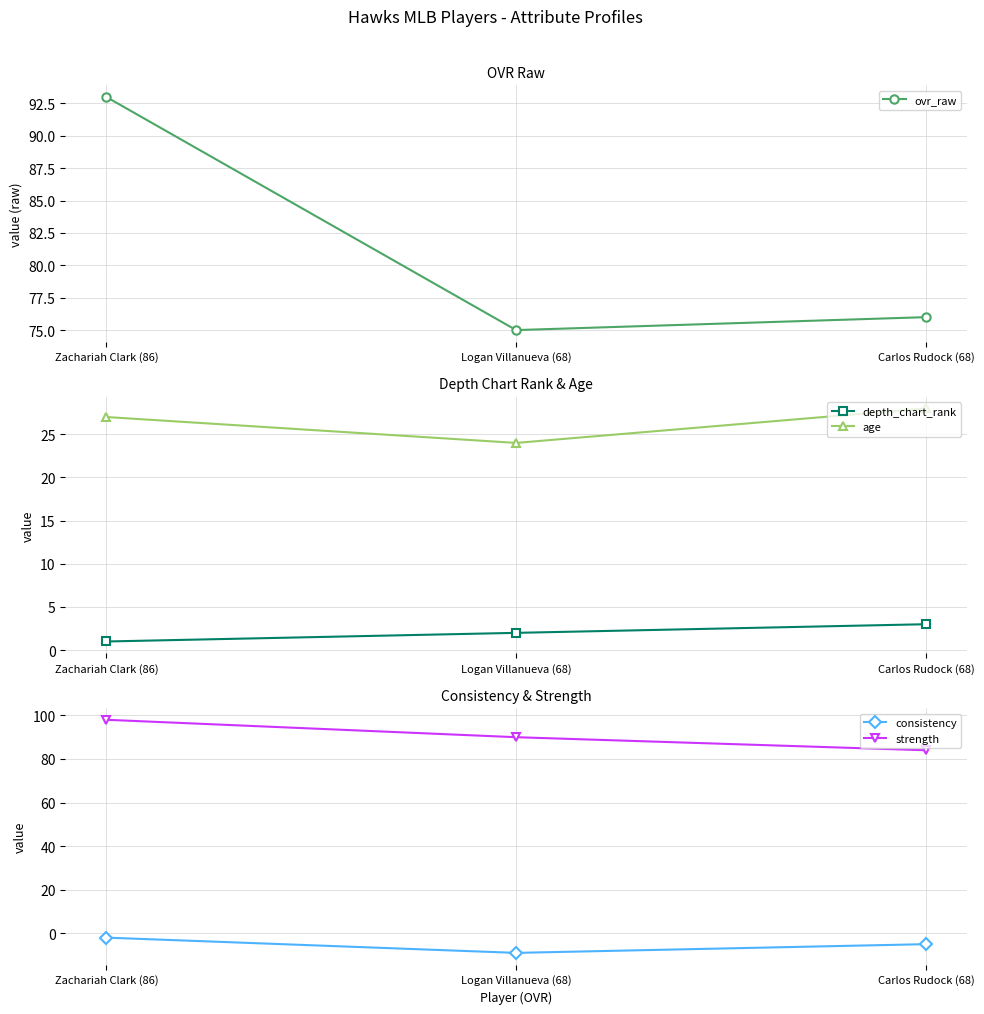

What is the approximate value of ovr_raw at Logan Villanueva (68)?

75